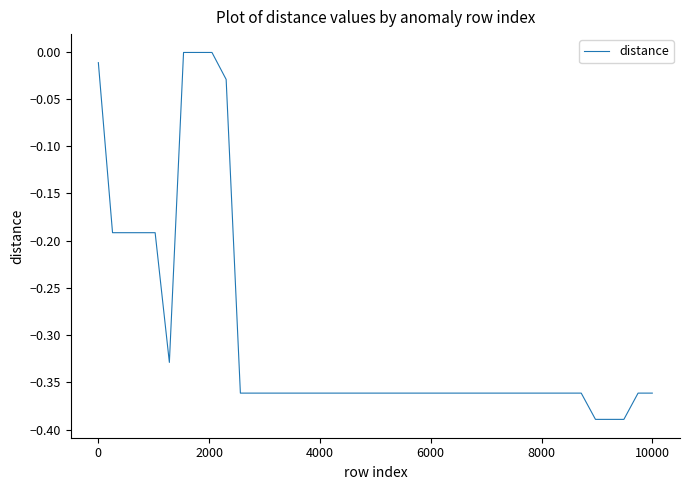

What is the difference between the maximum and minimum values?

0.4